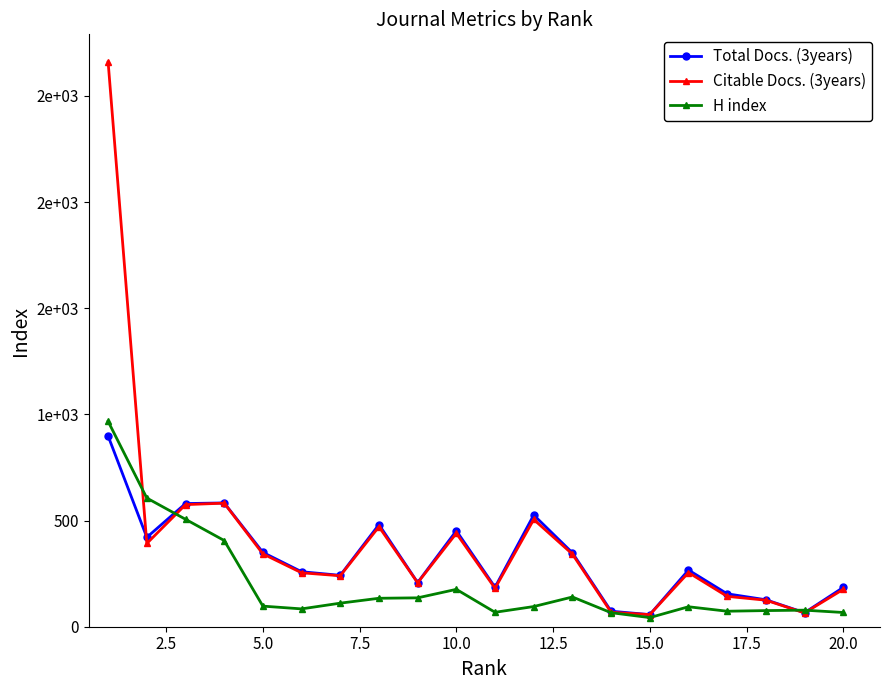

True or false: Citable Docs. (3years) and H index intersect in this chart.

True